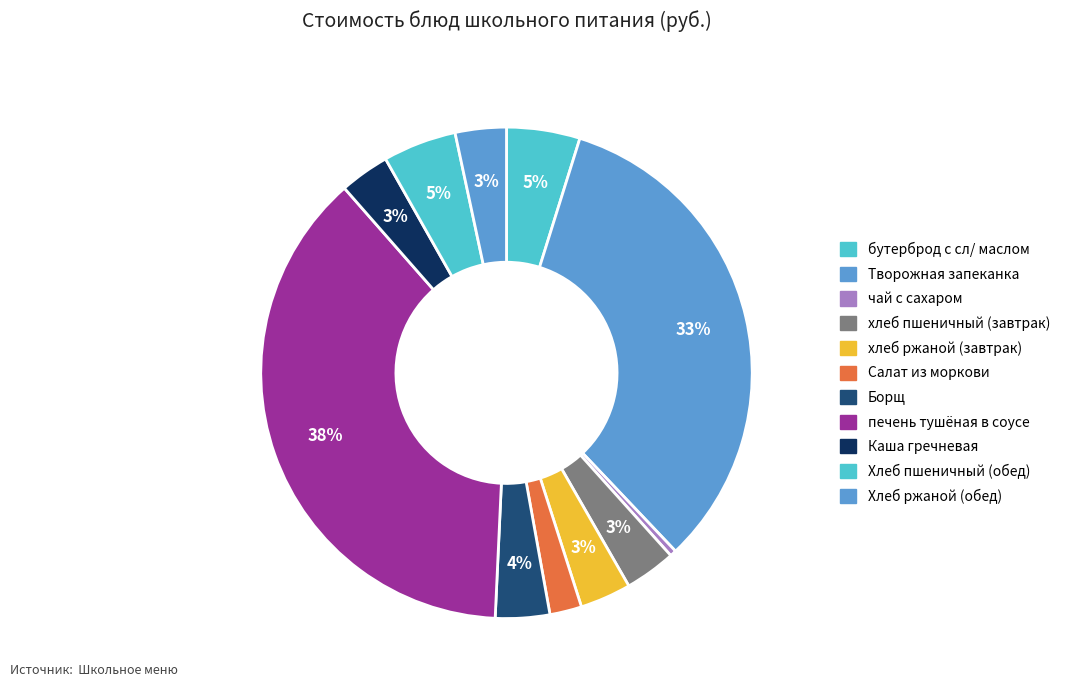

How many slices are in this pie chart?

11